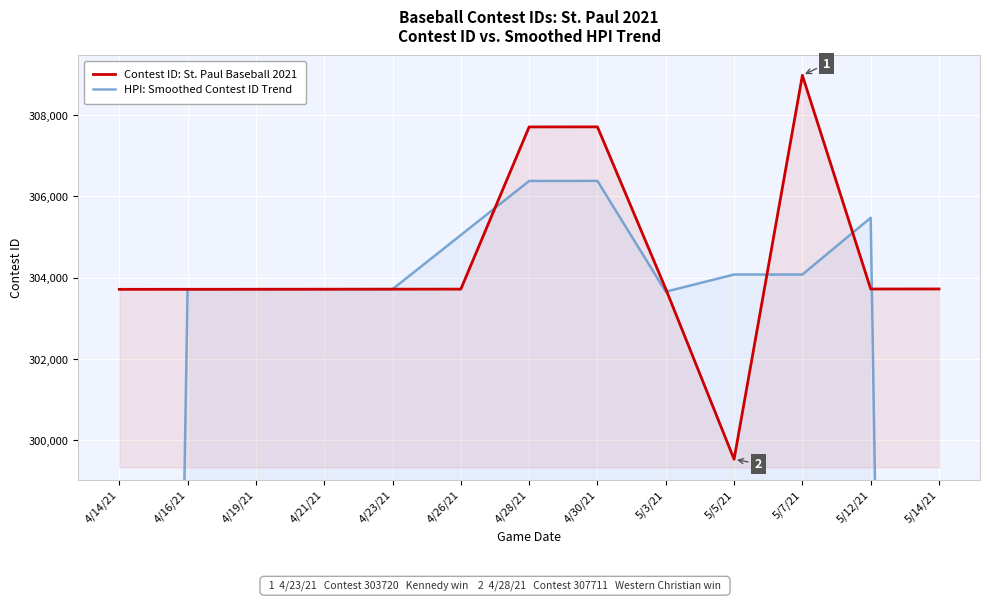

What is the total value across all series at 5/14/21?

506208.0